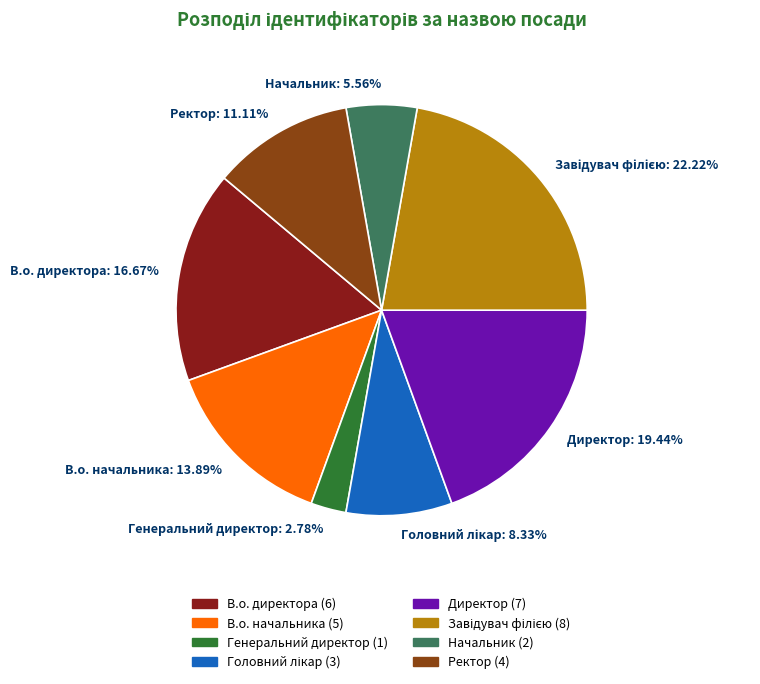

How many segments does this pie chart have?

8